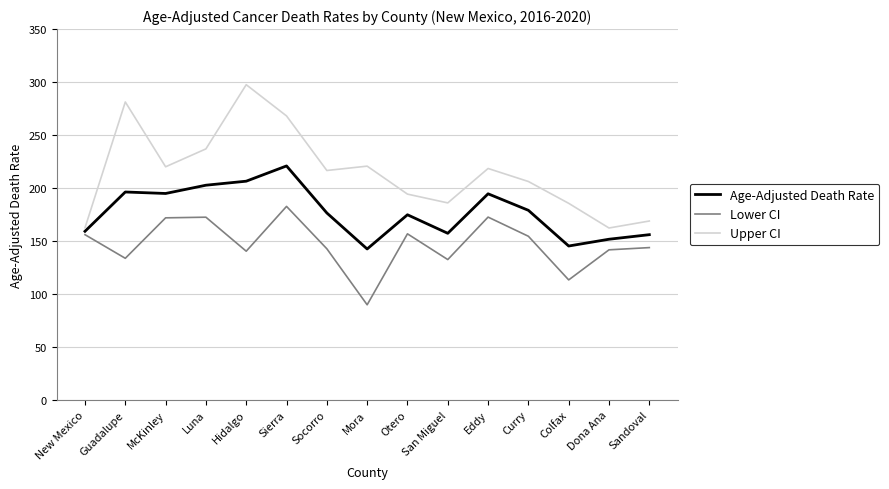

What is the minimum value for Age-Adjusted Death Rate?

142.4